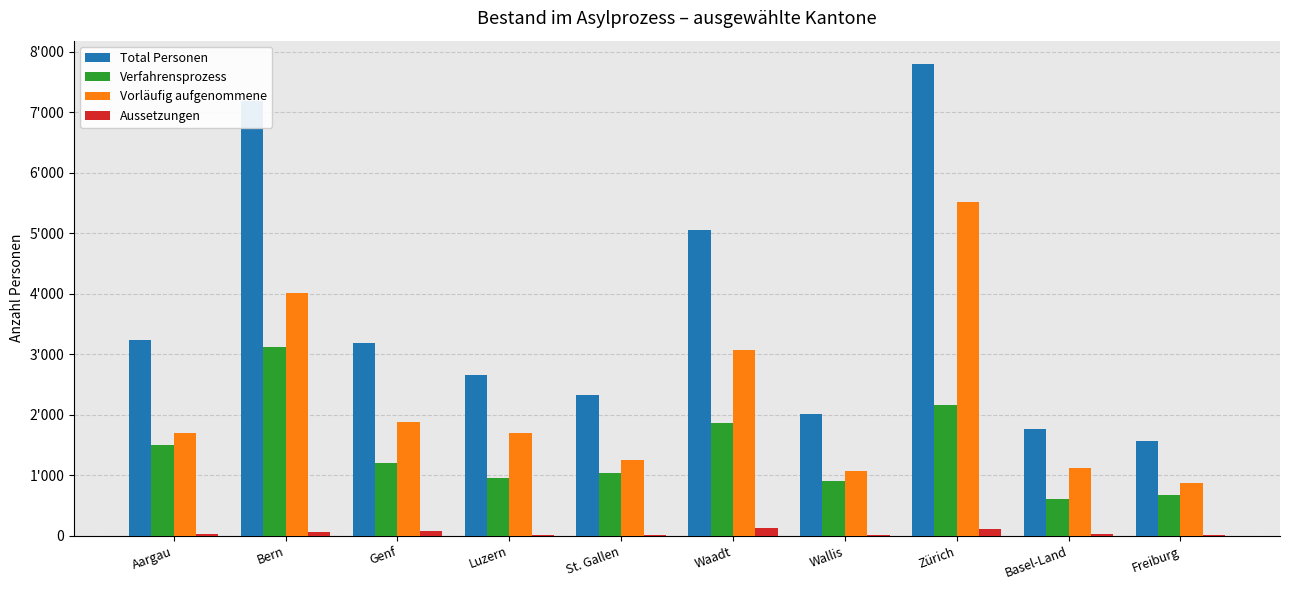

List the labels in order of Verfahrensprozess value, largest first.

Bern, Zürich, Waadt, Aargau, Genf, St. Gallen, Luzern, Wallis, Freiburg, Basel-Land